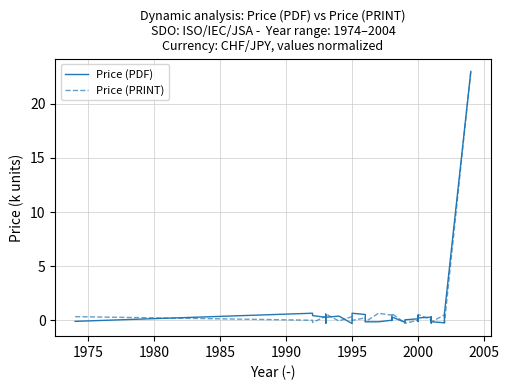

How many data points in Price (PDF) are less than 0?

15